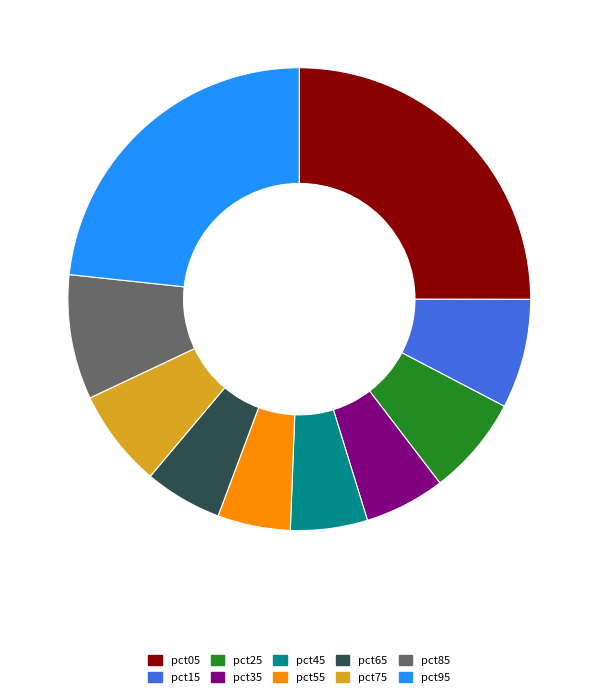

What is the largest slice in the pie chart?

pct05